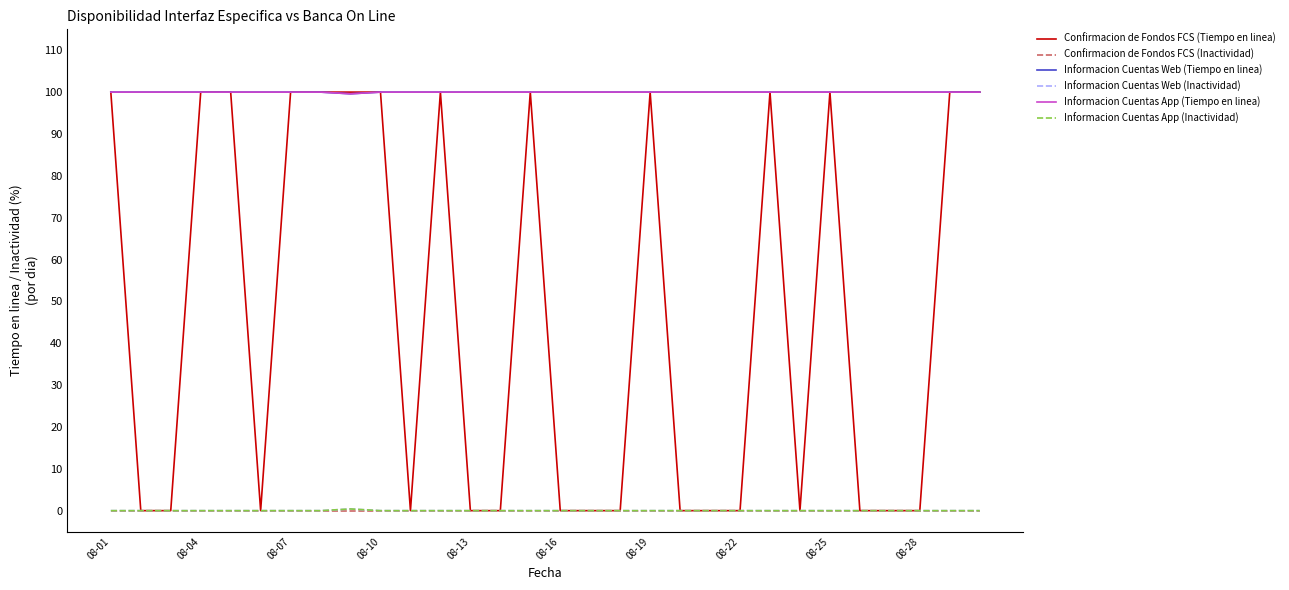

At which label does Informacion Cuentas App (Inactividad) reach its minimum?

08-01